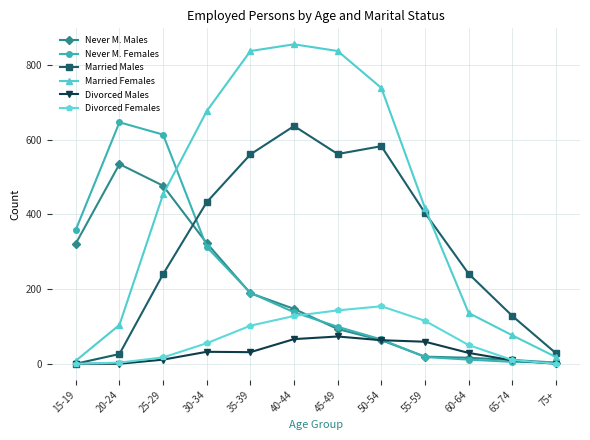

Is it true that Never M. Females equals 144 at 30-34?

False